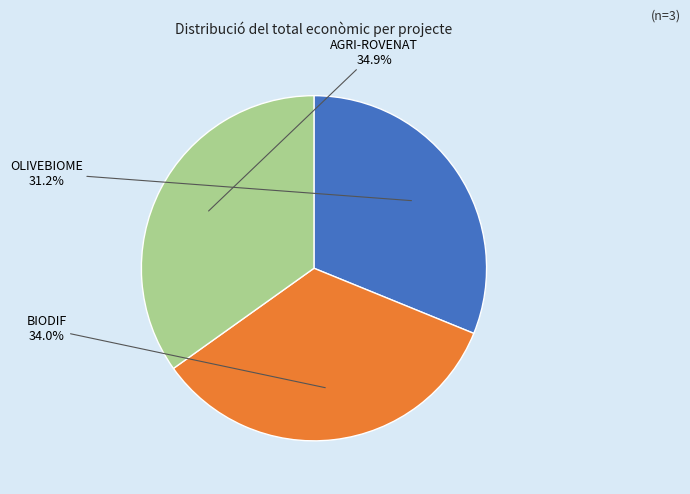

Is there any slice that represents more than half of the pie?

No